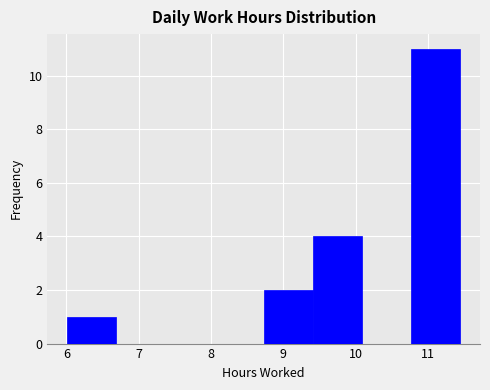

Reading left to right, list every bar in this chart as the range it spans on the x-axis followed by its height. Neither the bar edges nor the heights are printed on the chart, so give them approximately, as read against the axes.

6.01 to 6.69: 1
6.69 to 7.37: 0
7.37 to 8.05: 0
8.05 to 8.73: 0
8.73 to 9.41: 2
9.41 to 10.09: 4
10.09 to 10.77: 0
10.77 to 11.45: 11